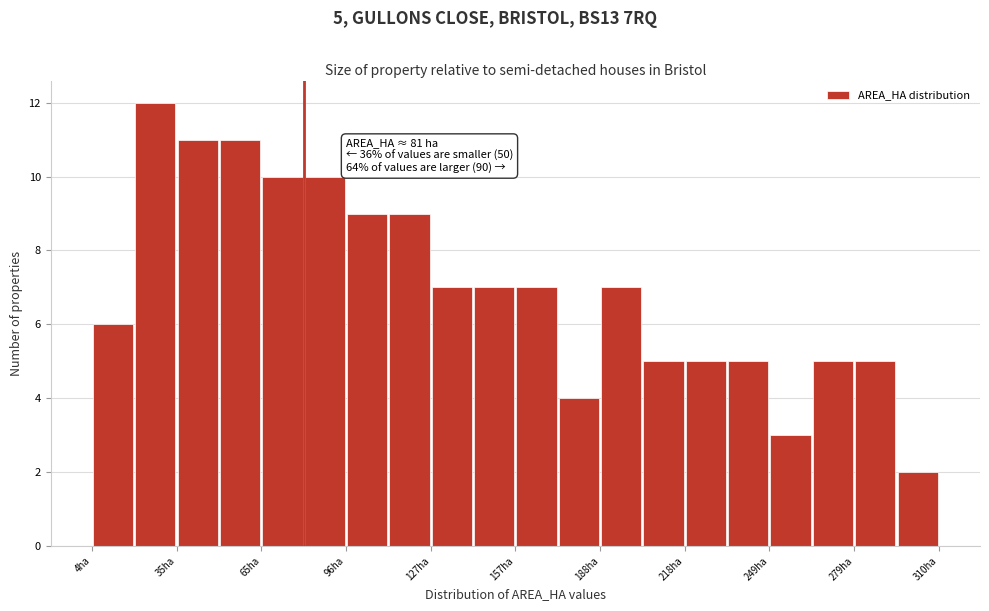

Around what value on the x-axis is the tallest bar? Give the approximate position of its centre, as read against the axis.

25